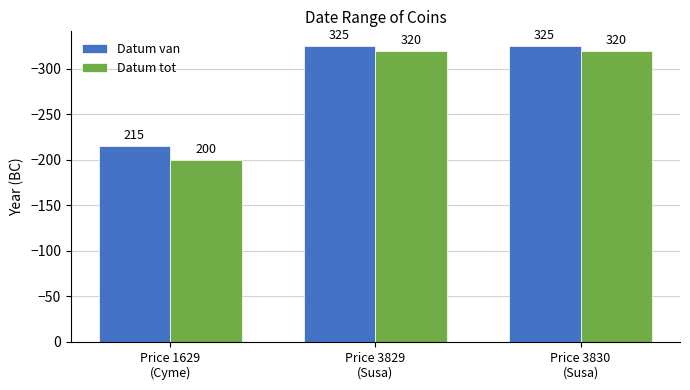

Does the chart contain stacked bars?

No